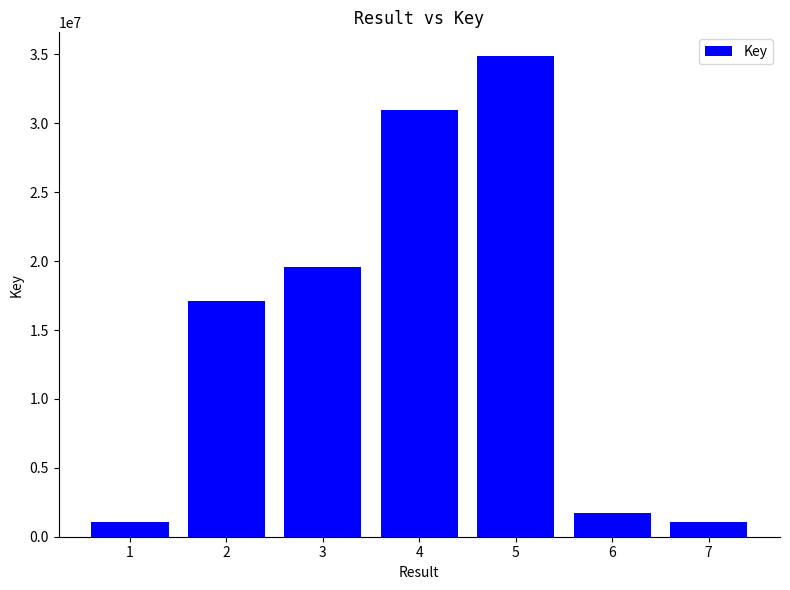

How many distinct data groups are displayed?

1